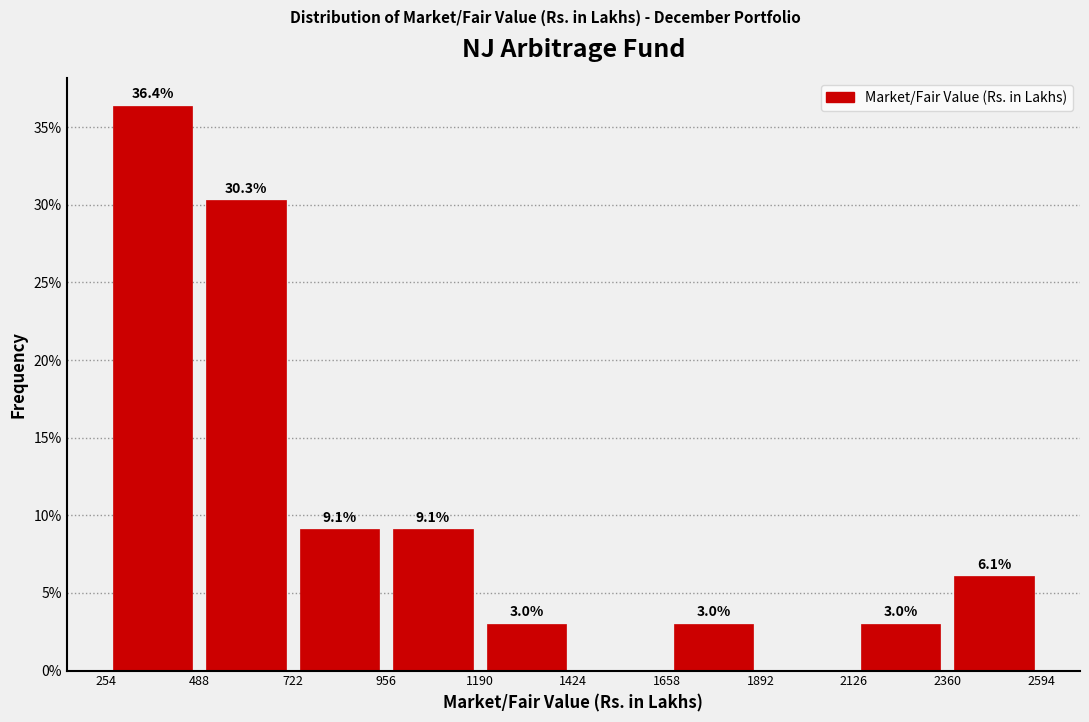

Over which range of the x-axis is the bar tallest?

254 to 488